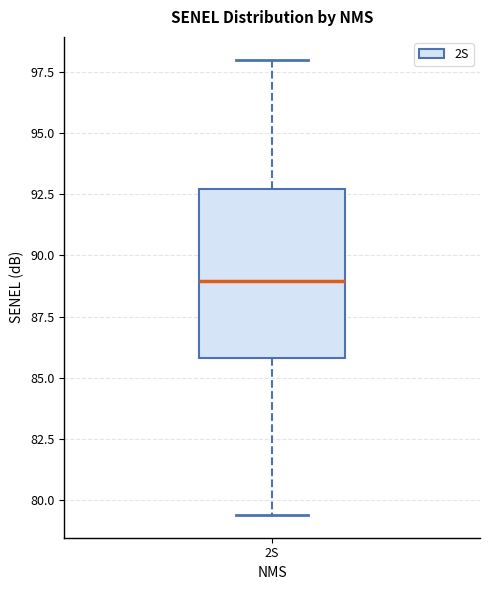

Transcribe this box plot: give where the median line is, the range the box spans, and where the two whiskers end, as read against the y-axis. The values are not printed on the chart, so give them approximately, as read against the axis.

median 89.0, box 86.0 to 92.5, whiskers 79.5 to 98.0